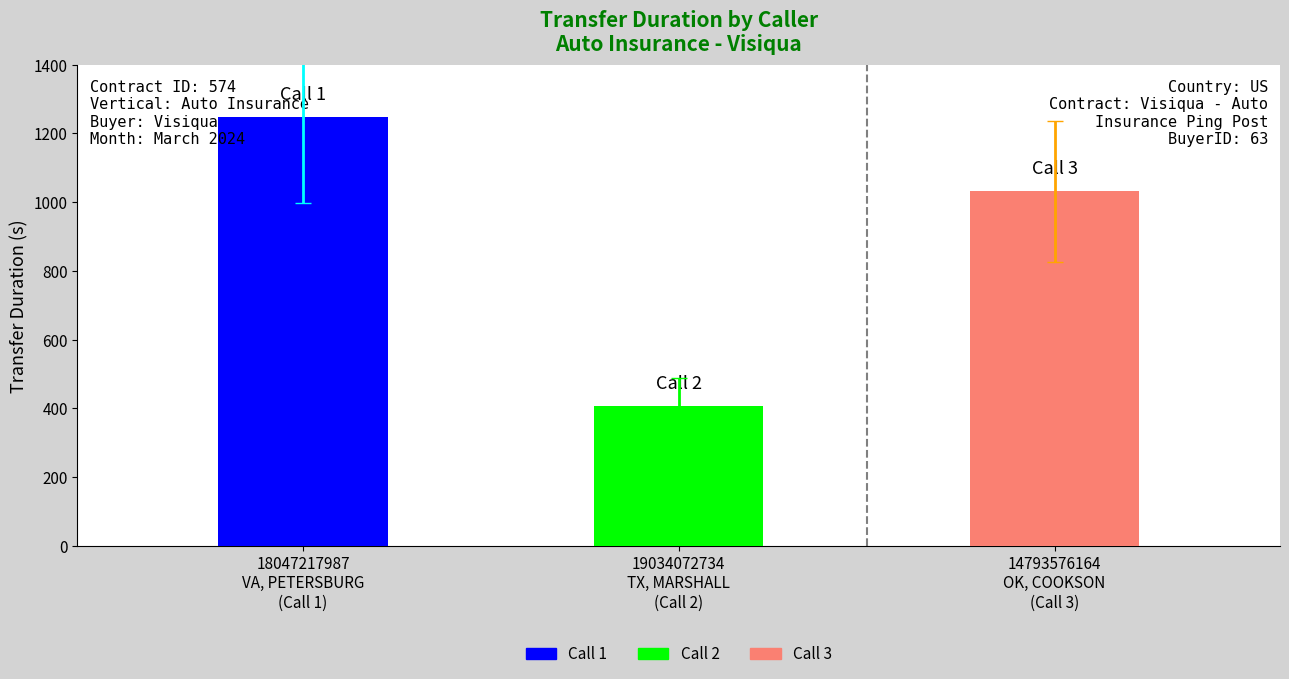

Between 18047217987 and 14793576164, which series saw the biggest shift?

transferDuration